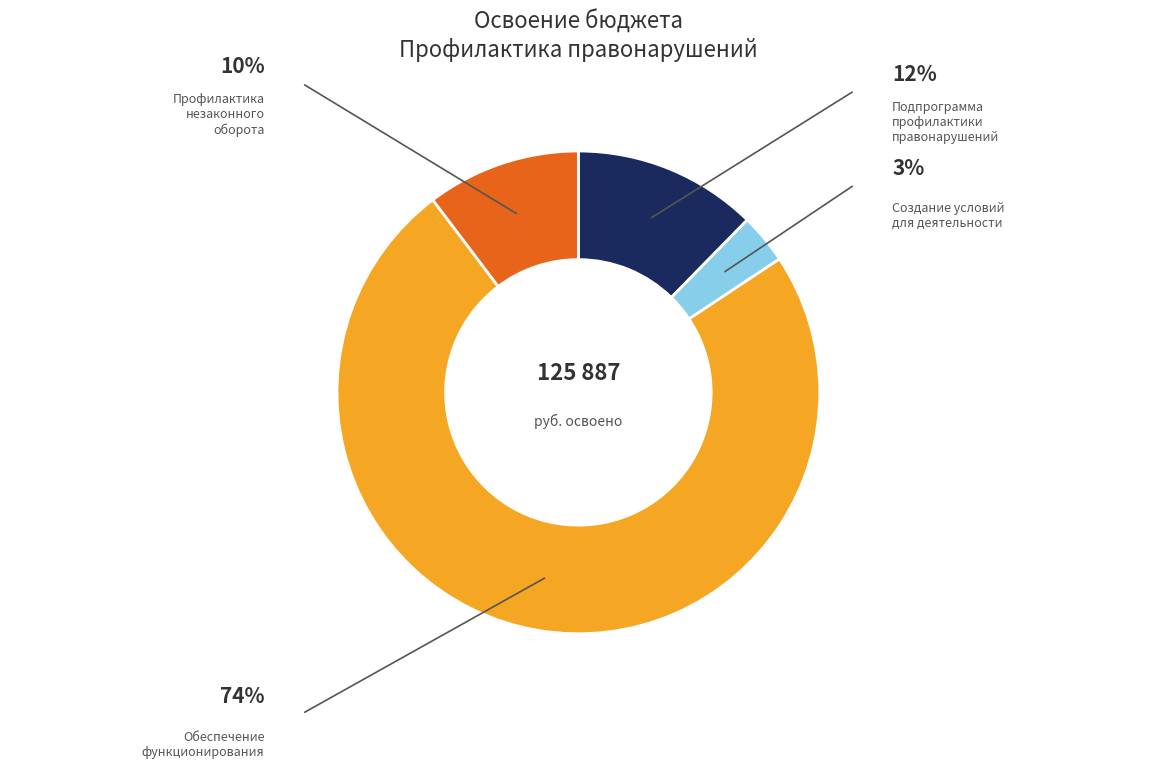

Which category has the biggest portion of the pie?

Обеспечение функционирования